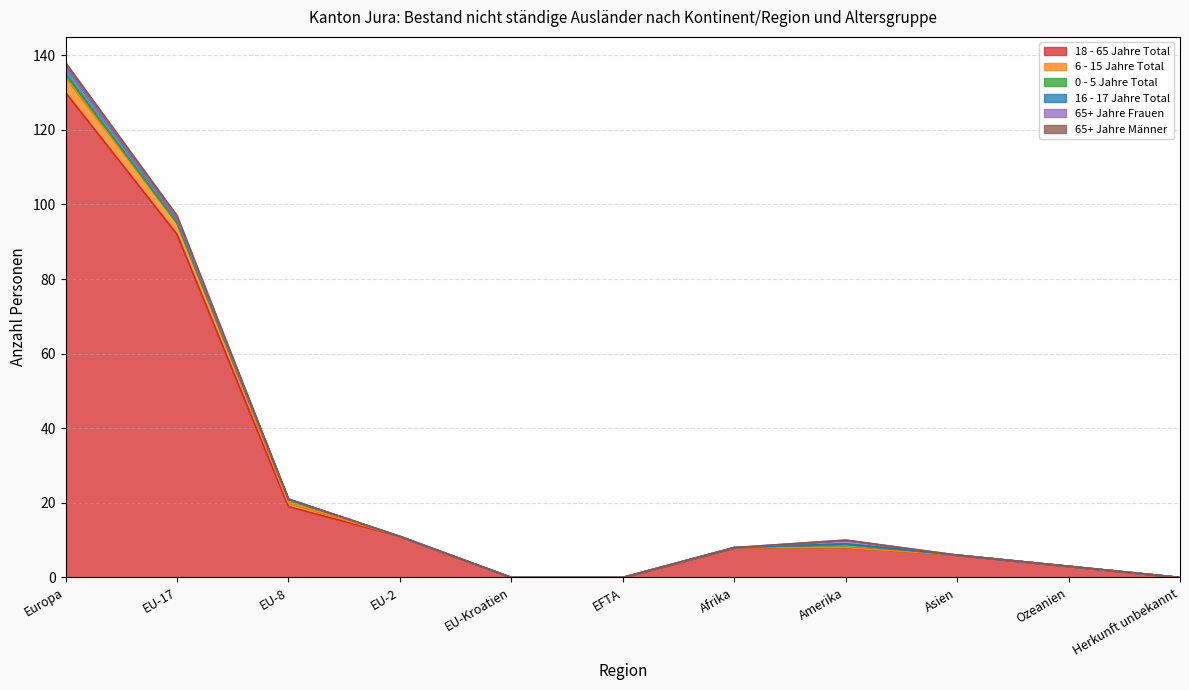

True or false: 65+ Jahre Männer and 18 - 65 Jahre Total intersect in this chart.

False